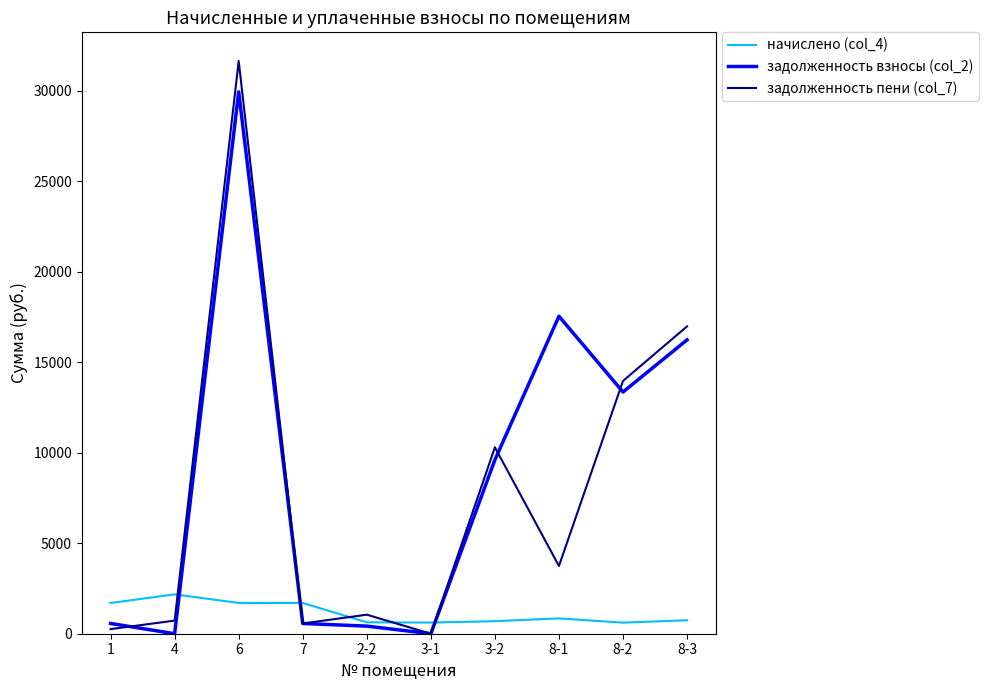

At which category is the sum across all series the highest?

6